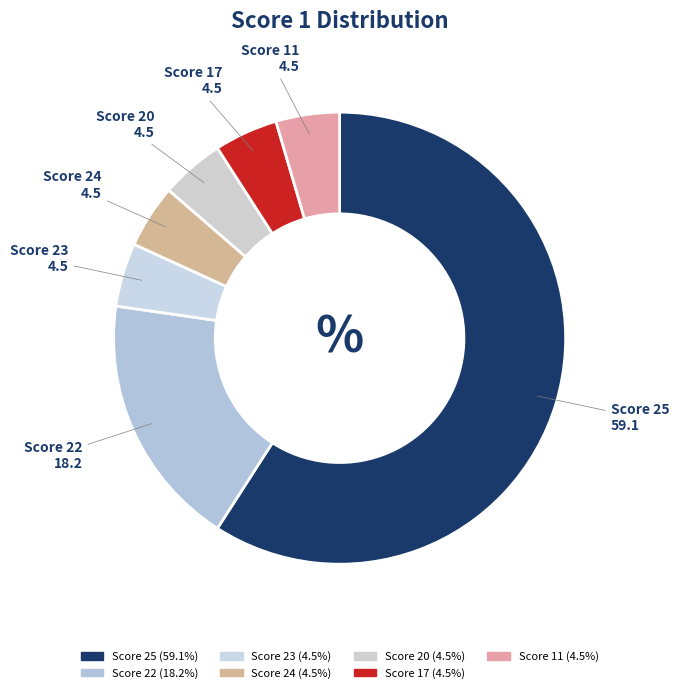

Count the number of slices in the pie.

7